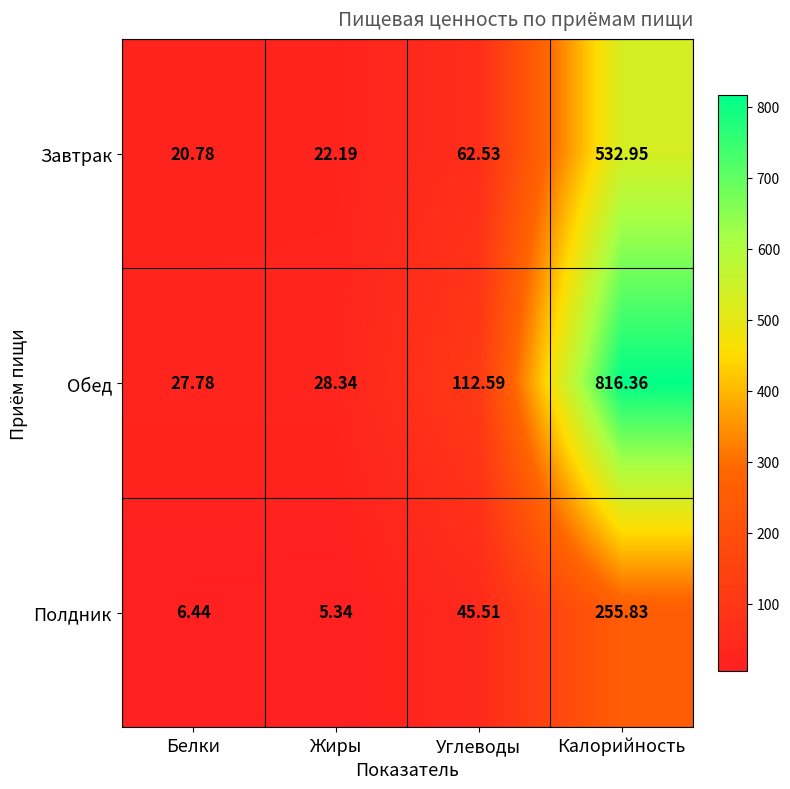

At which label is Обед closest to 422?

Углеводы